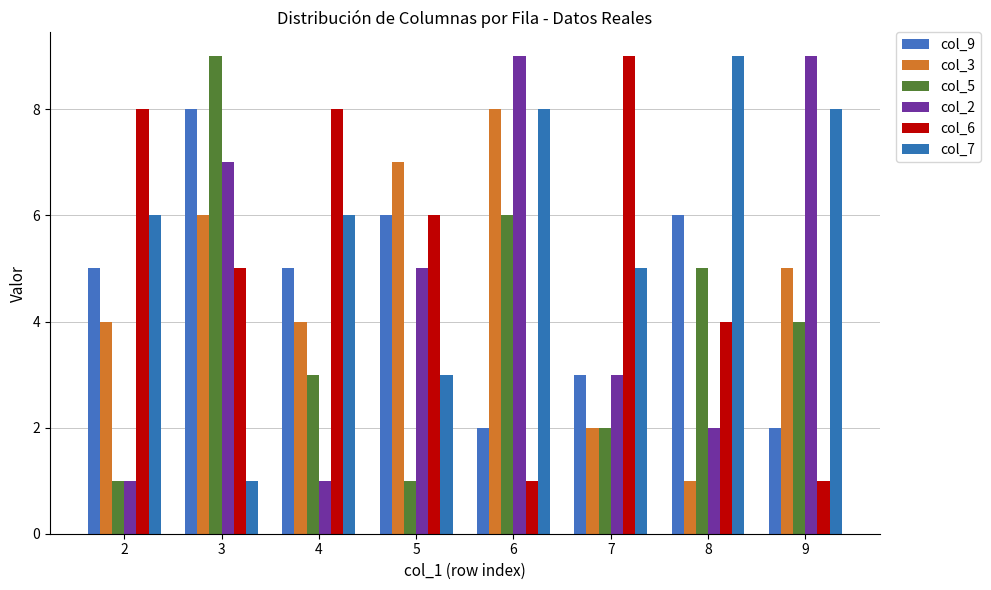

Reading right to left, extract all data points from this chart.

col_9: 9=2	8=6	7=3	6=2	5=6	4=5	3=8	2=5
col_3: 9=5	8=1	7=2	6=8	5=7	4=4	3=6	2=4
col_5: 9=4	8=5	7=2	6=6	5=1	4=3	3=9	2=1
col_2: 9=9	8=2	7=3	6=9	5=5	4=1	3=7	2=1
col_6: 9=1	8=4	7=9	6=1	5=6	4=8	3=5	2=8
col_7: 9=8	8=9	7=5	6=8	5=3	4=6	3=1	2=6